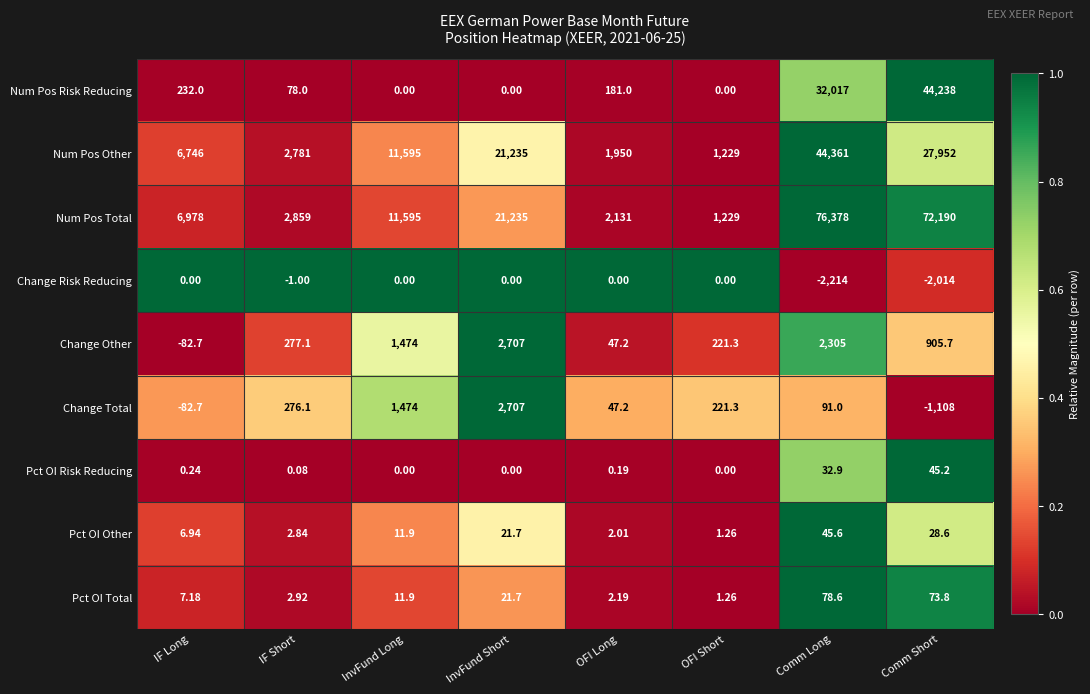

At which category does the chart reach its minimum across all series?

Comm Long